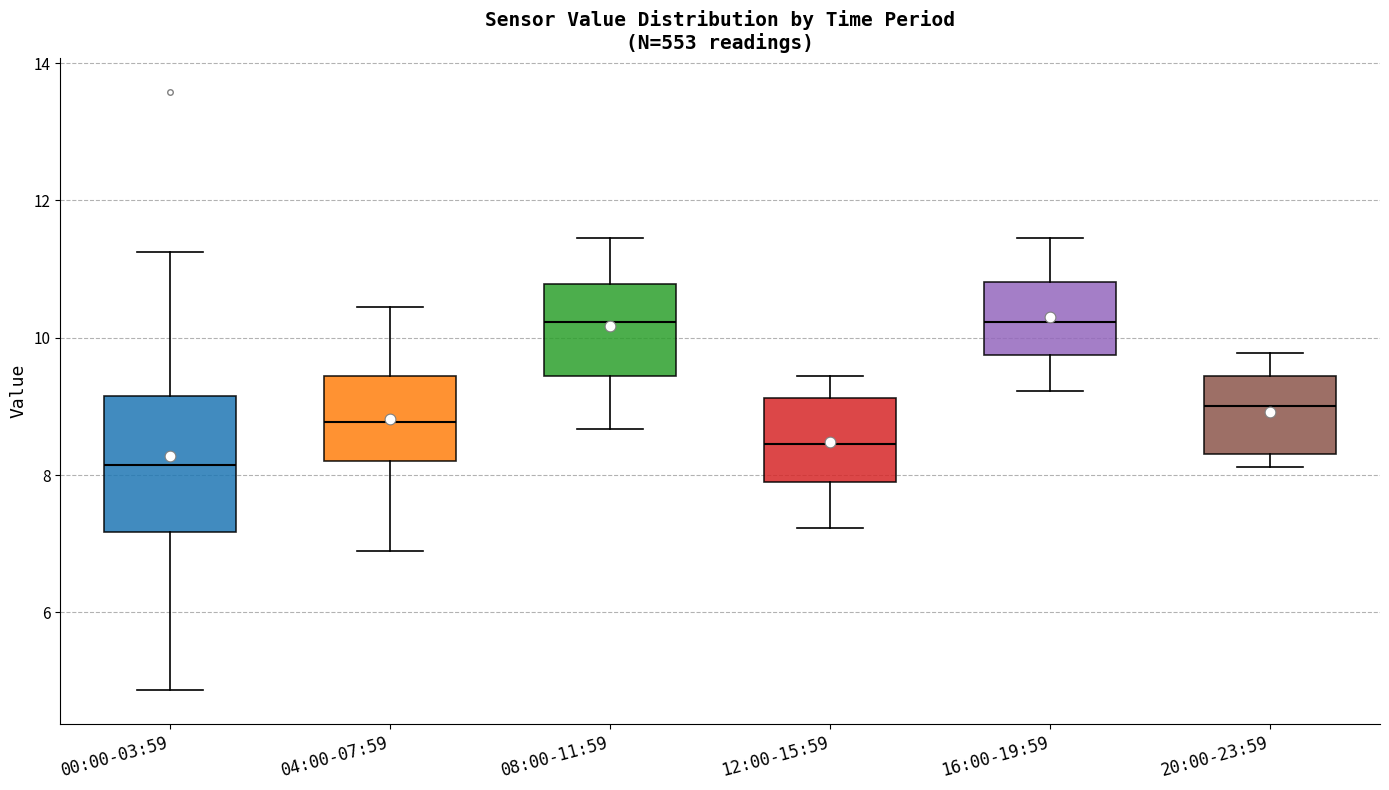

Which box has the lowest median line?

00:00-03:59